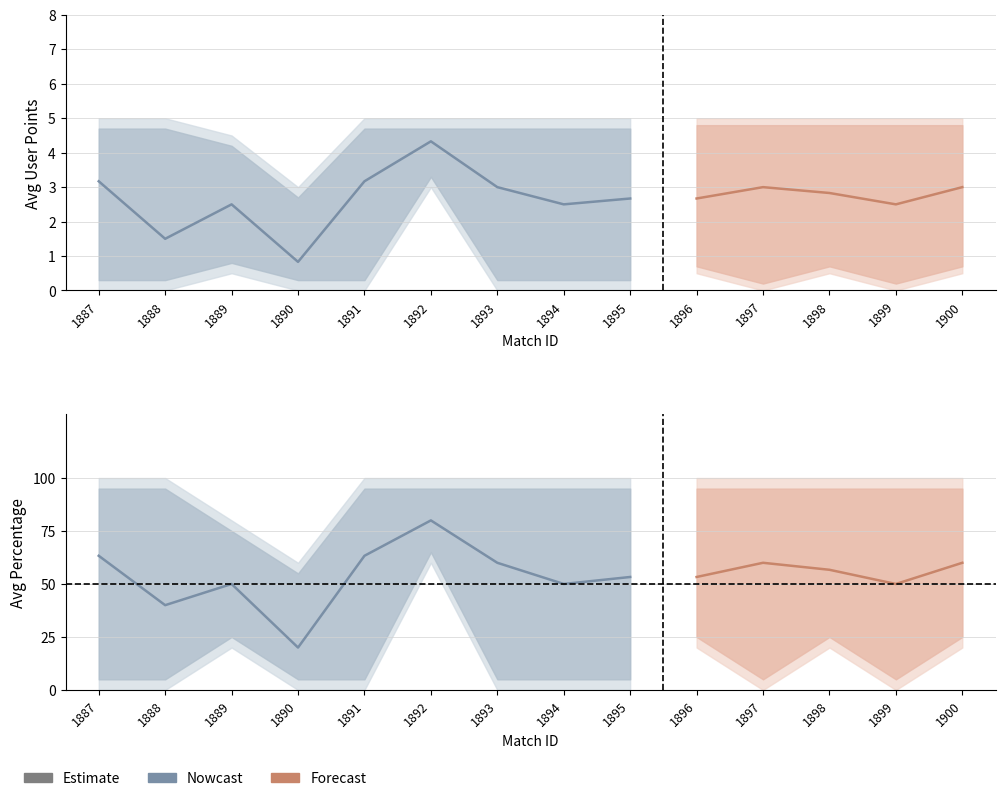

What is the value of the avg_points_upper point at the 10th from the left?

5.0